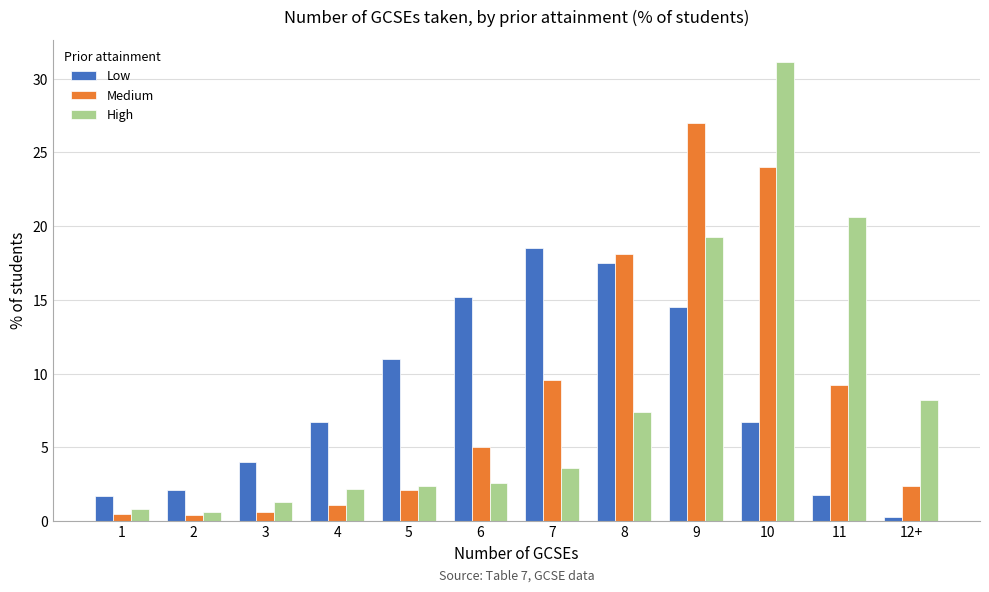

What is the label of the 7th bar from the left?

7